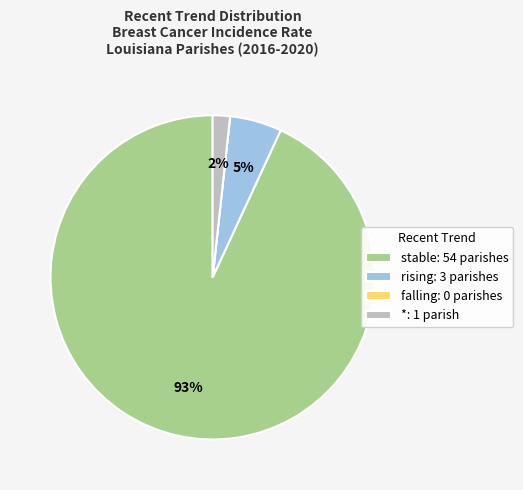

To the nearest percent, what is the difference between the largest and smallest slice percentages?

93%